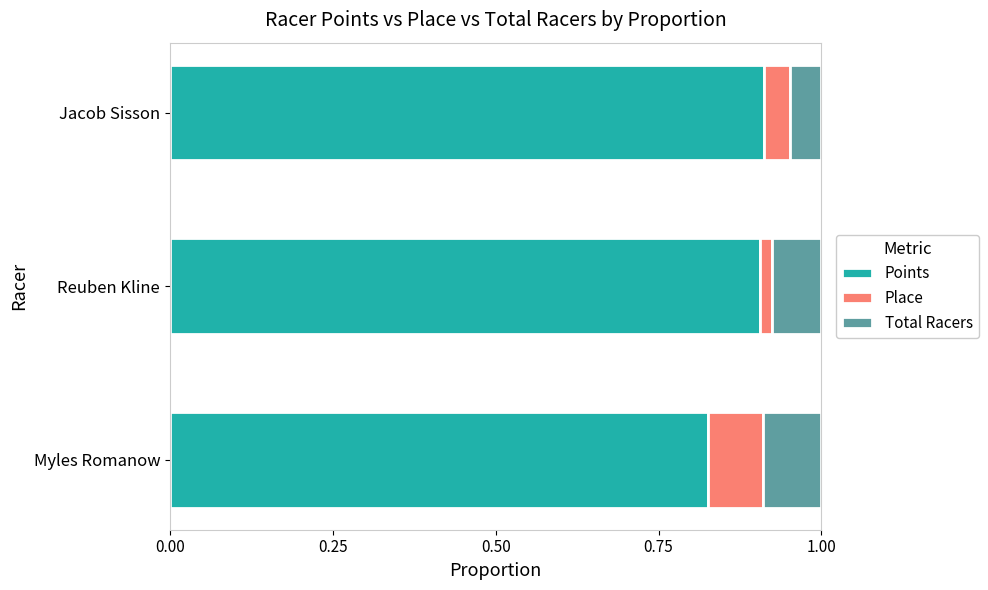

What is the sum of all Points values?

2.6